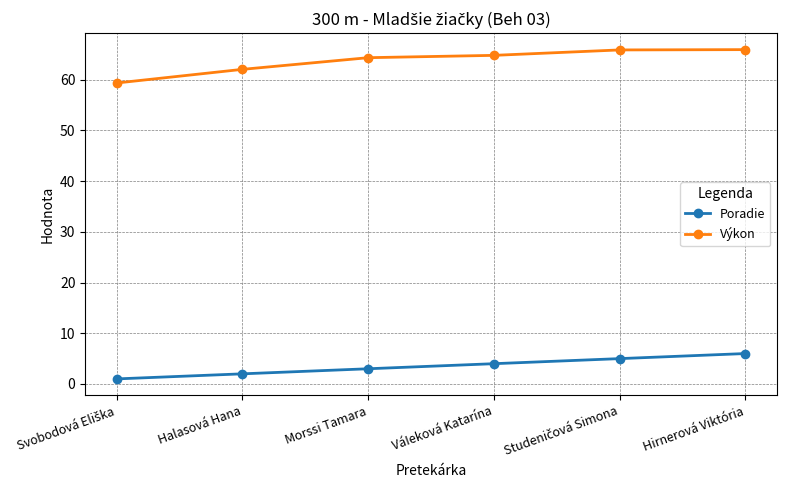

Which series has the widest spread of values?

Výkon